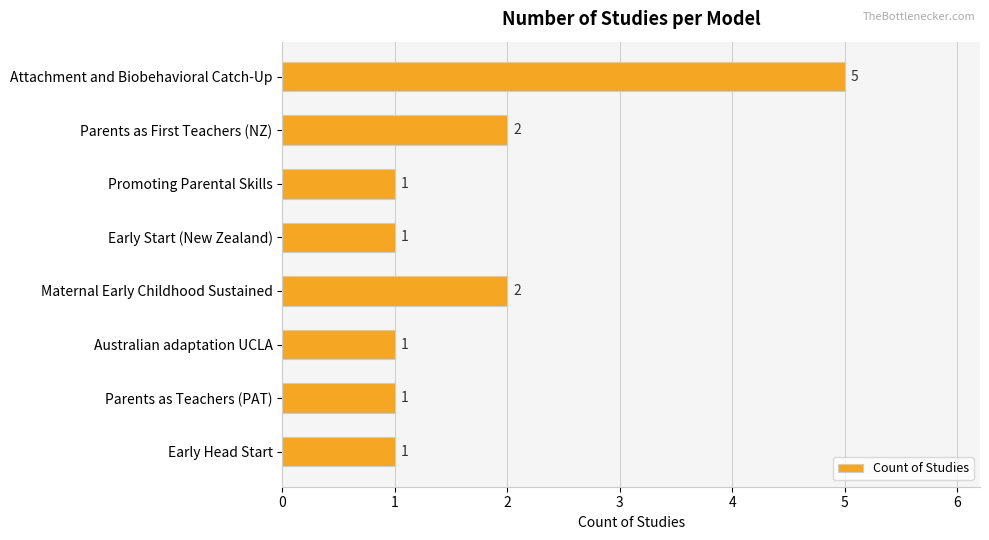

Which has a higher value, Promoting Parental Skills or Parents as First Teachers (NZ)?

Parents as First Teachers (NZ)